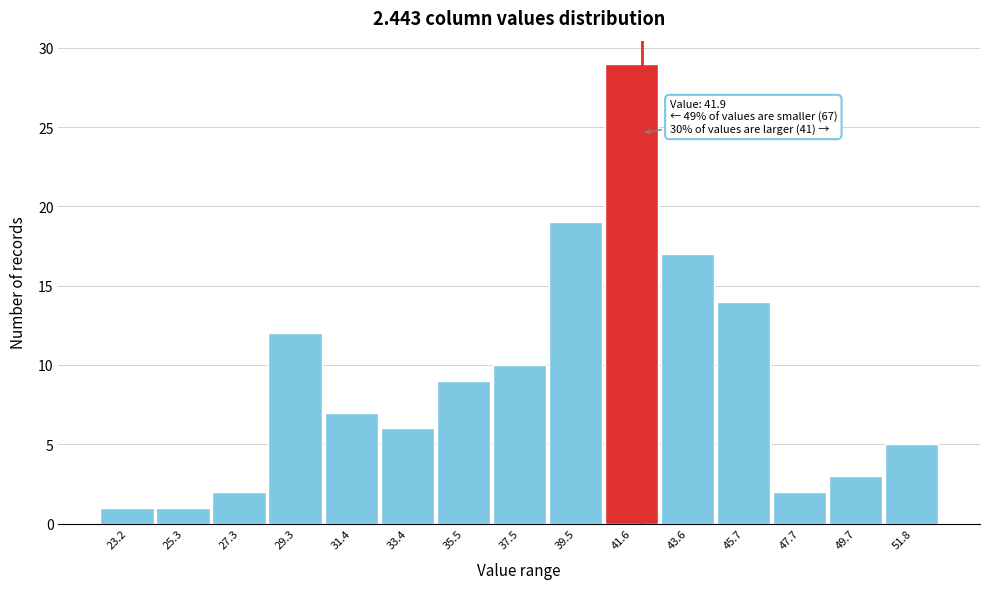

Which range on the x-axis has the tallest bar?

40.5 to 42.5